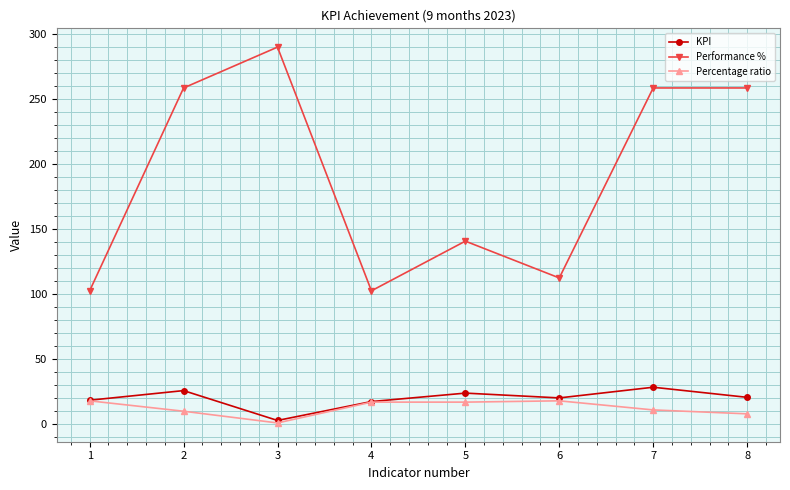

What is the value of the KPI point at the 4th from the left?

17.4